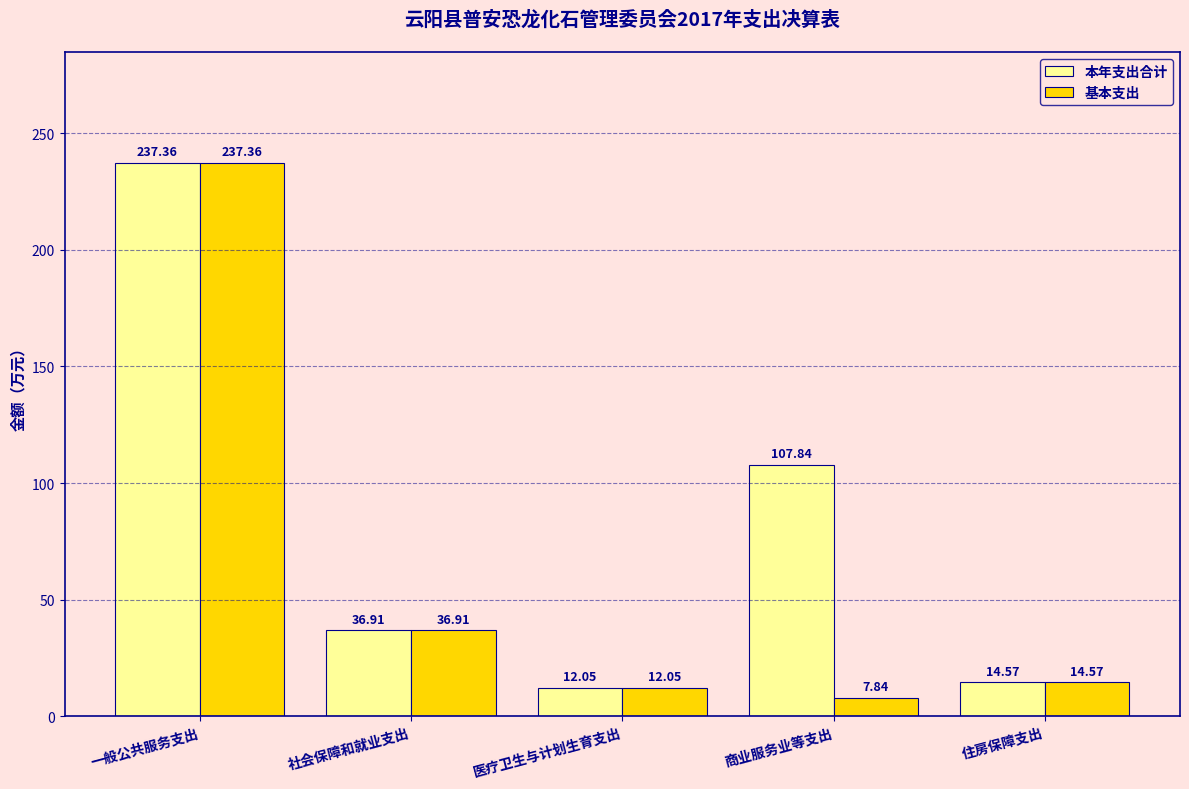

Rank the series by their average value, from highest to lowest.

本年支出合计, 基本支出